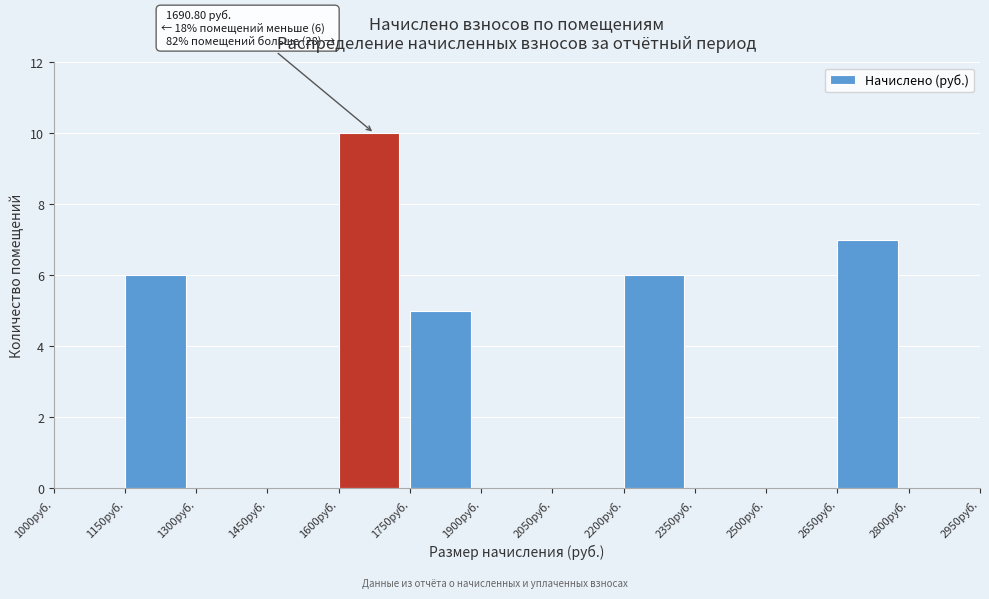

Over which range of the x-axis is the bar tallest?

1600 to 1750